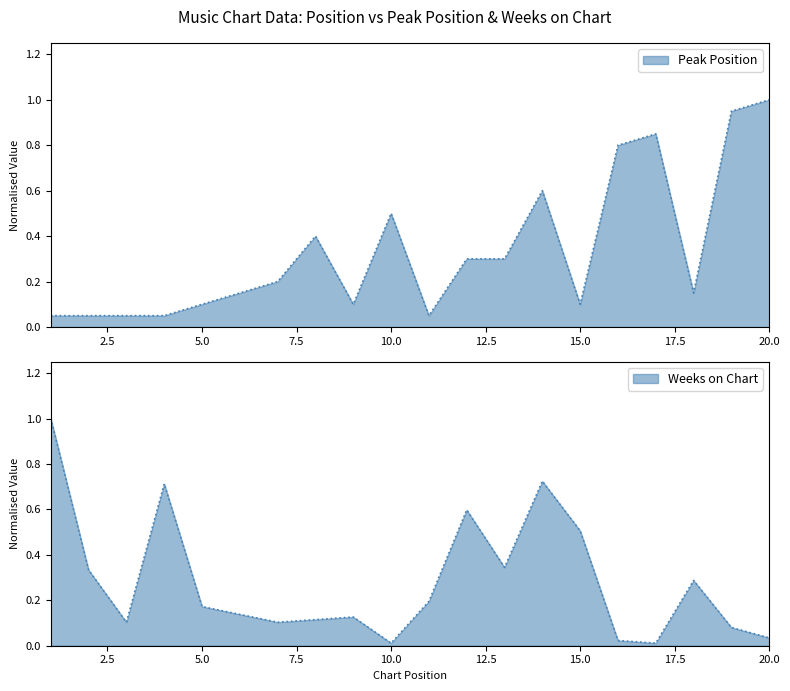

Reading right to left, list all the values displayed in this chart.

Peak Position: 20=1.0	19=0.9	18=0.1	17=0.8	16=0.8	15=0.1	14=0.6	13=0.3	12=0.3	11=0.1	10=0.5	9=0.1	8=0.4	7=0.2	6=0.1	5=0.1	4=0.1	3=0.1	2=0.1	1=0.1
Weeks on Chart: 20=0.0	19=0.1	18=0.3	17=0.0	16=0.0	15=0.5	14=0.7	13=0.3	12=0.6	11=0.2	10=0.0	9=0.1	8=0.1	7=0.1	6=0.1	5=0.2	4=0.7	3=0.1	2=0.3	1=1.0